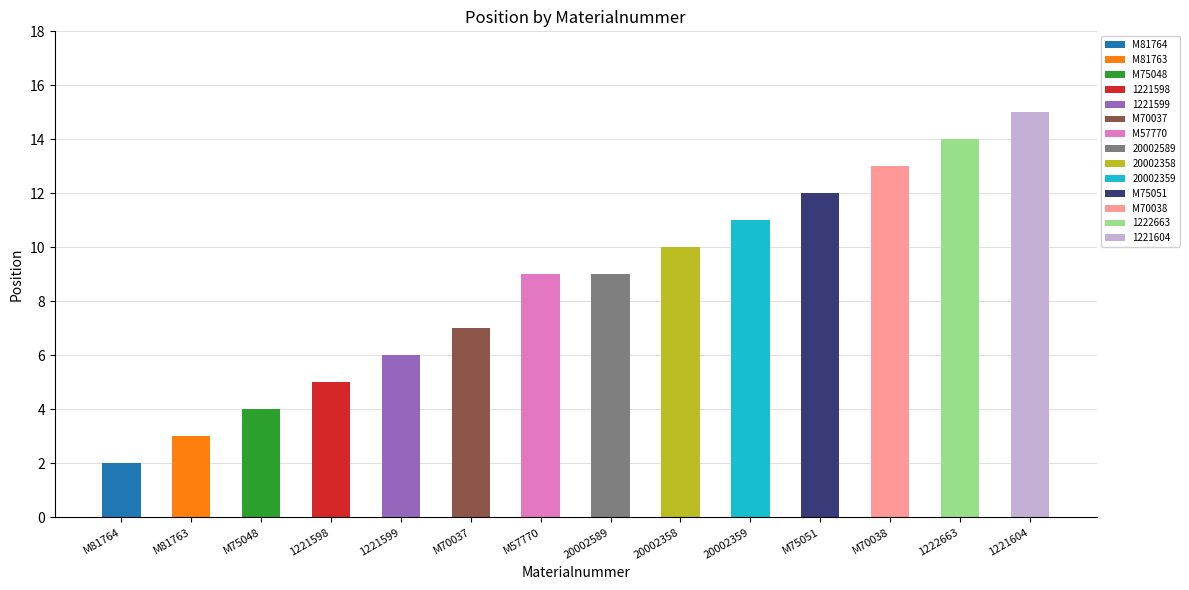

What is the label of the 1st bar from the left?

M81764